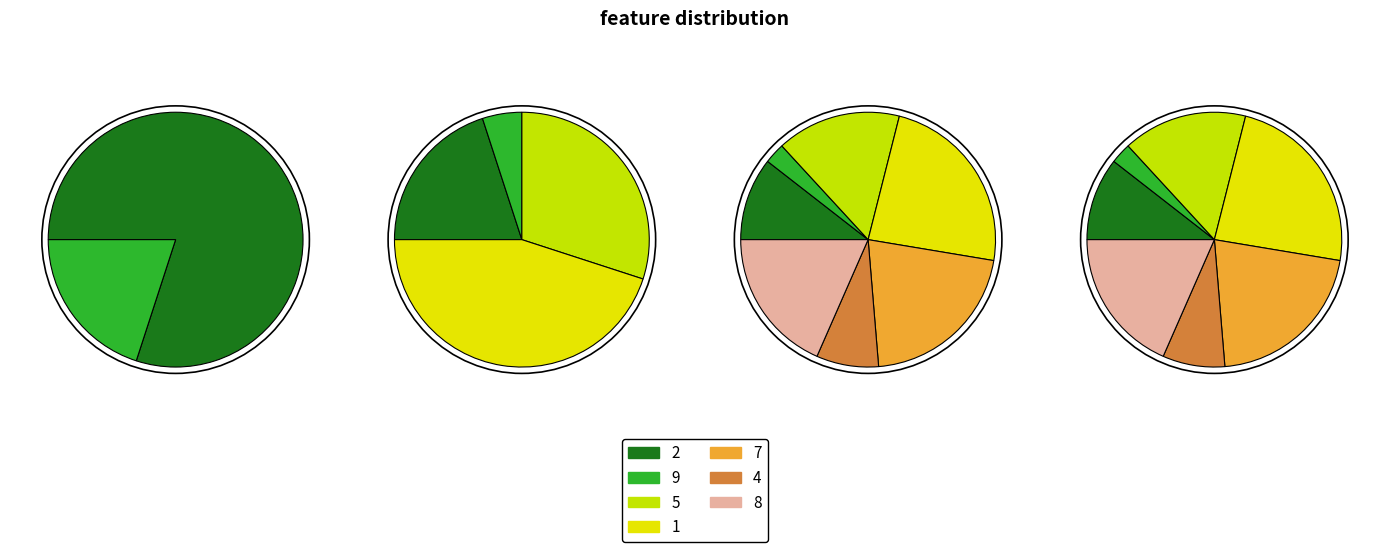

Combined, what portion of the pie is 4 and 8?

26.3%